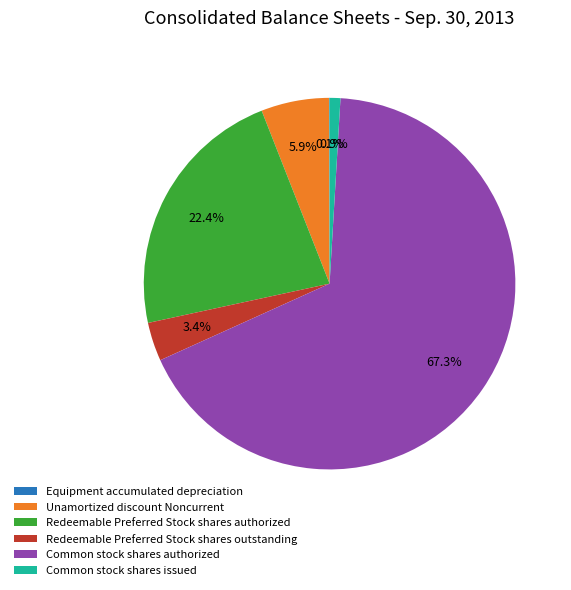

Does Common stock shares authorized represent more than half of the total?

Yes